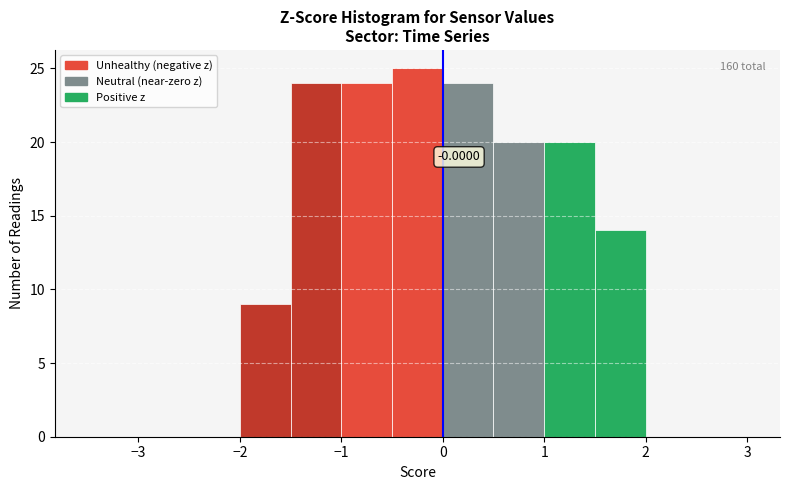

Which range on the x-axis has the tallest bar?

-0.5 to 0.0